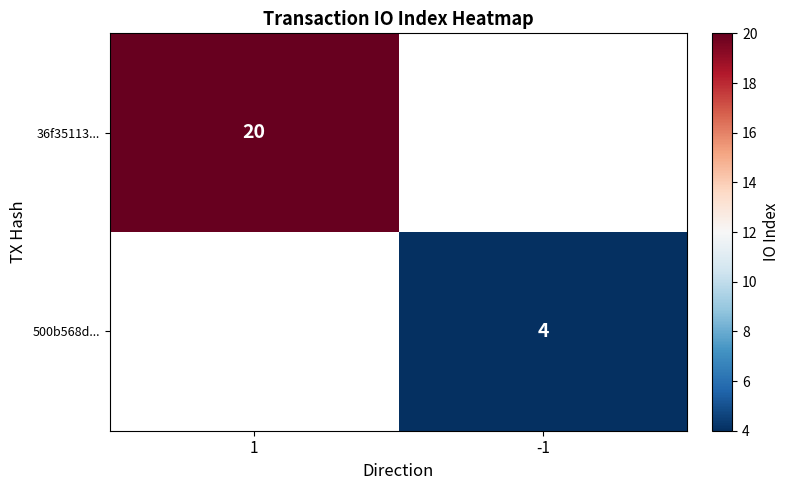

Between -1 and 1, which is larger?

1